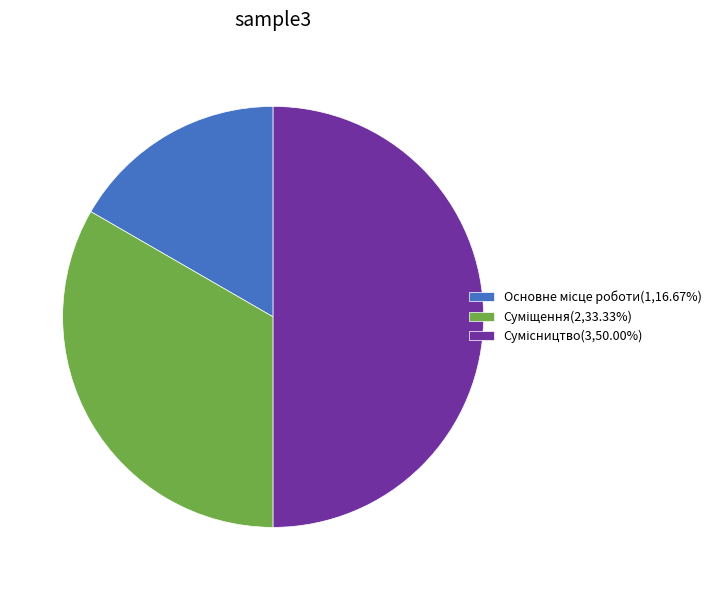

Count the number of slices in the pie.

3